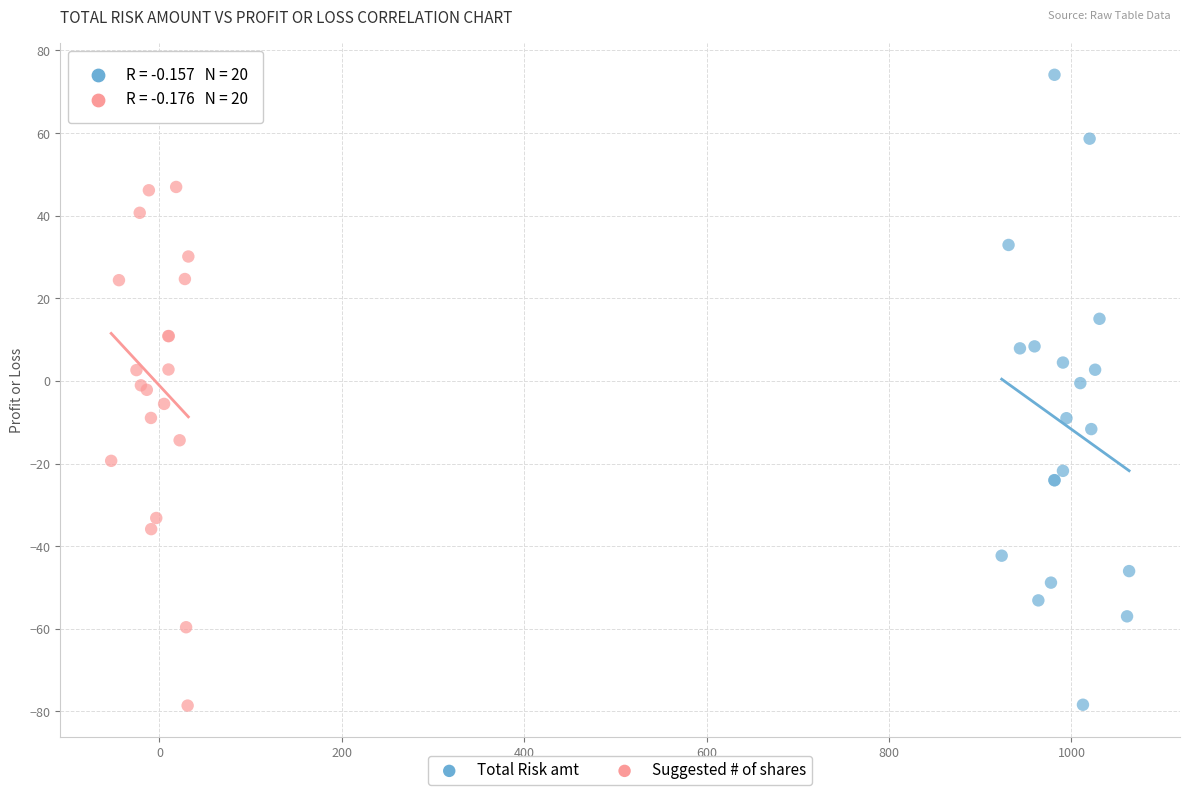

Which series has the largest Y range (max minus min)?

Total Risk amt